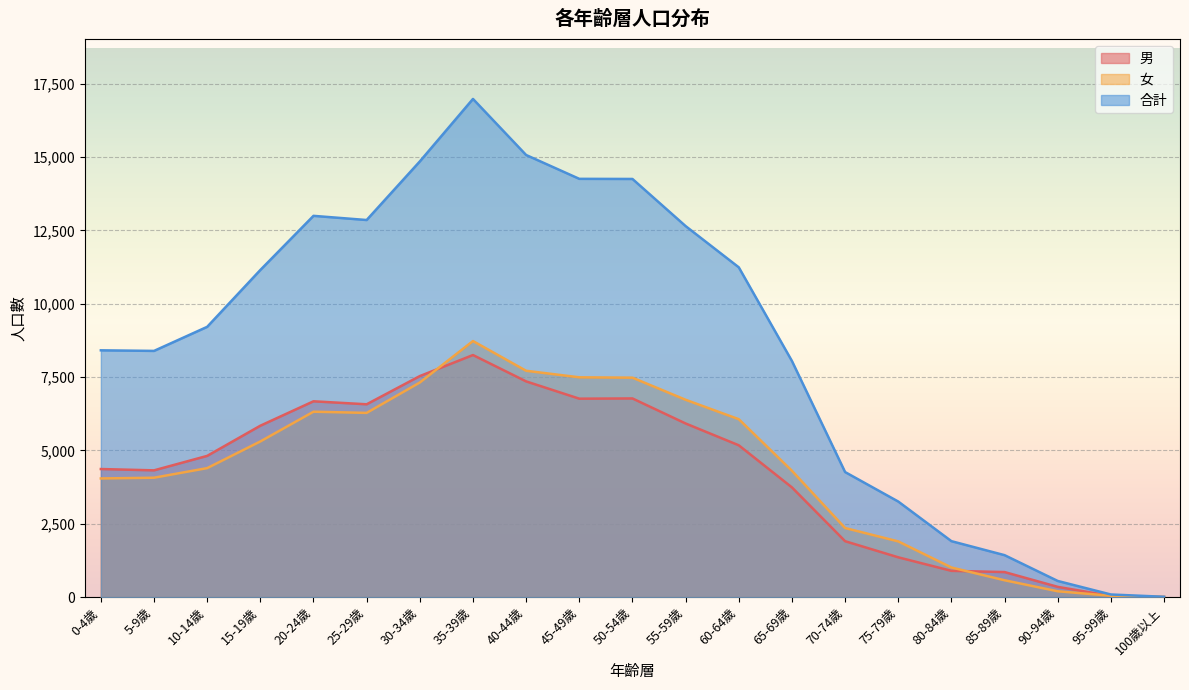

List the series in order of their peak value, highest first.

合計, 女, 男